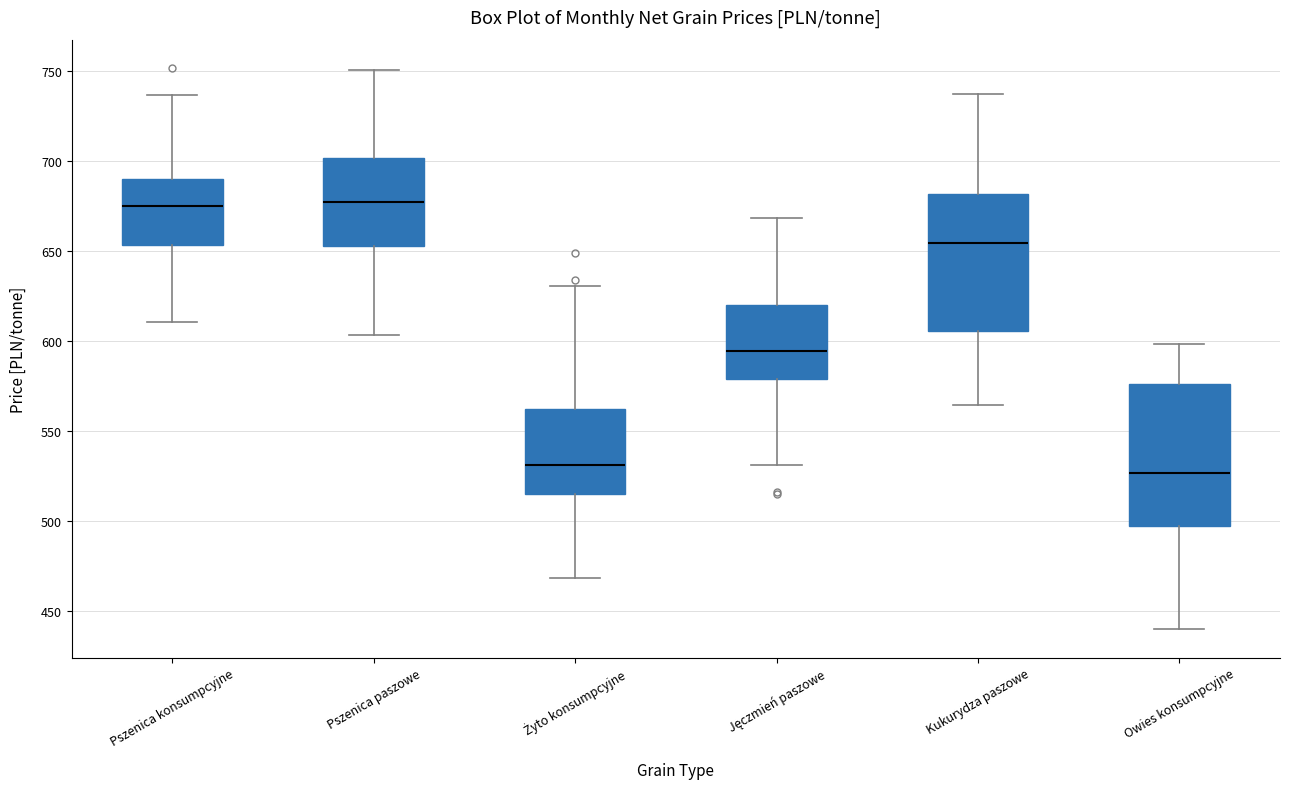

Reading left to right, read every box against the y-axis: the position of its median line, the range the box covers, and the ends of its whiskers. The values are not printed on the chart, so give them approximately, as read against the axis.

Pszenica konsumpcyjne: median 675, box 655 to 690, whiskers 610 to 735
Pszenica paszowe: median 675, box 655 to 700, whiskers 605 to 750
Żyto konsumpcyjne: median 530, box 515 to 560, whiskers 470 to 630
Jęczmień paszowe: median 595, box 580 to 620, whiskers 530 to 670
Kukurydza paszowe: median 655, box 605 to 680, whiskers 565 to 740
Owies konsumpcyjne: median 525, box 495 to 575, whiskers 440 to 600